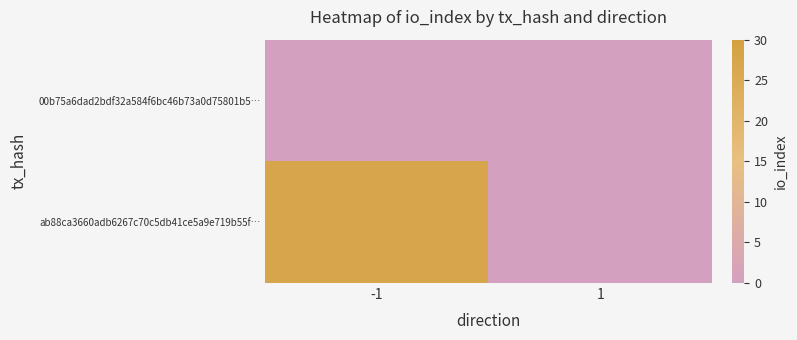

How many series are shown in this chart?

2